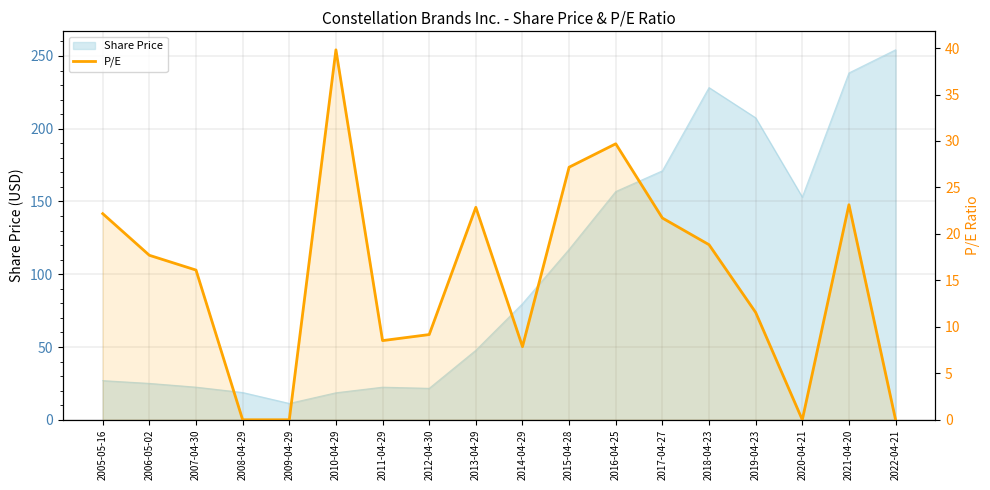

How many points are higher than both their immediate neighbors (excluding endpoints)?

4